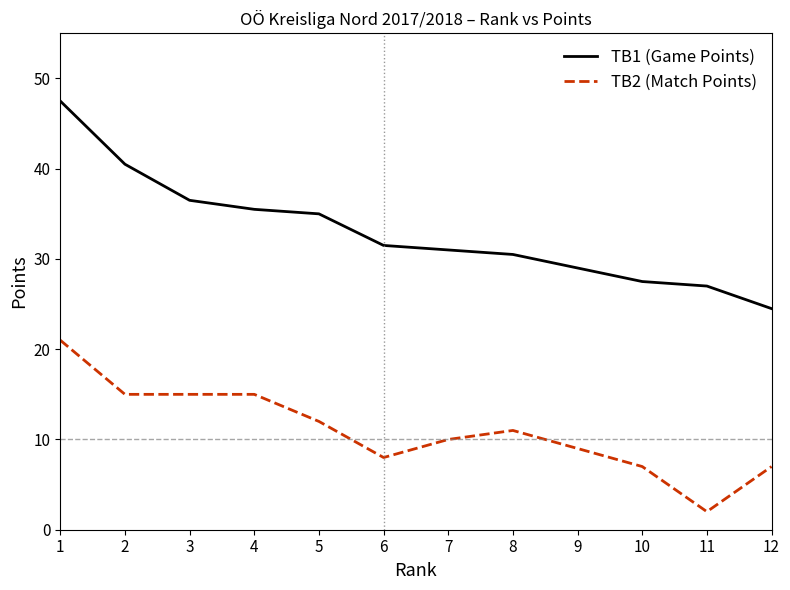

Reading left to right, extract all data points from this chart.

TB1 (Game Points): 1=47.5	2=40.5	3=36.5	4=35.5	5=35.0	6=31.5	7=31.0	8=30.5	9=29.0	10=27.5	11=27.0	12=24.5
TB2 (Match Points): 1=21.0	2=15.0	3=15.0	4=15.0	5=12.0	6=8.0	7=10.0	8=11.0	9=9.0	10=7.0	11=2.0	12=7.0